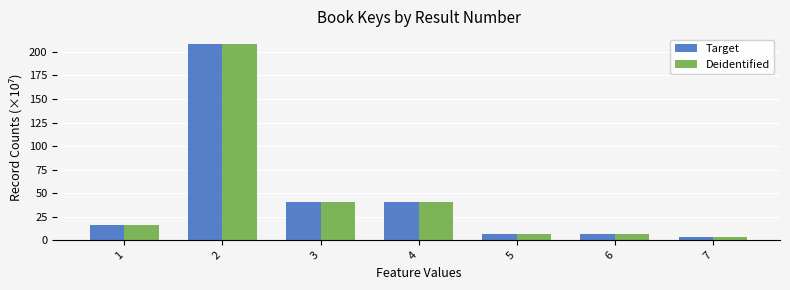

How many data points in Deidentified are above 16?

4